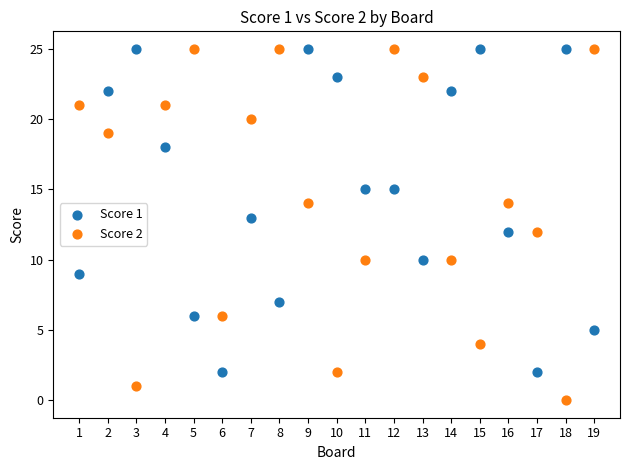

Which series has the widest spread of Y values?

Score 2